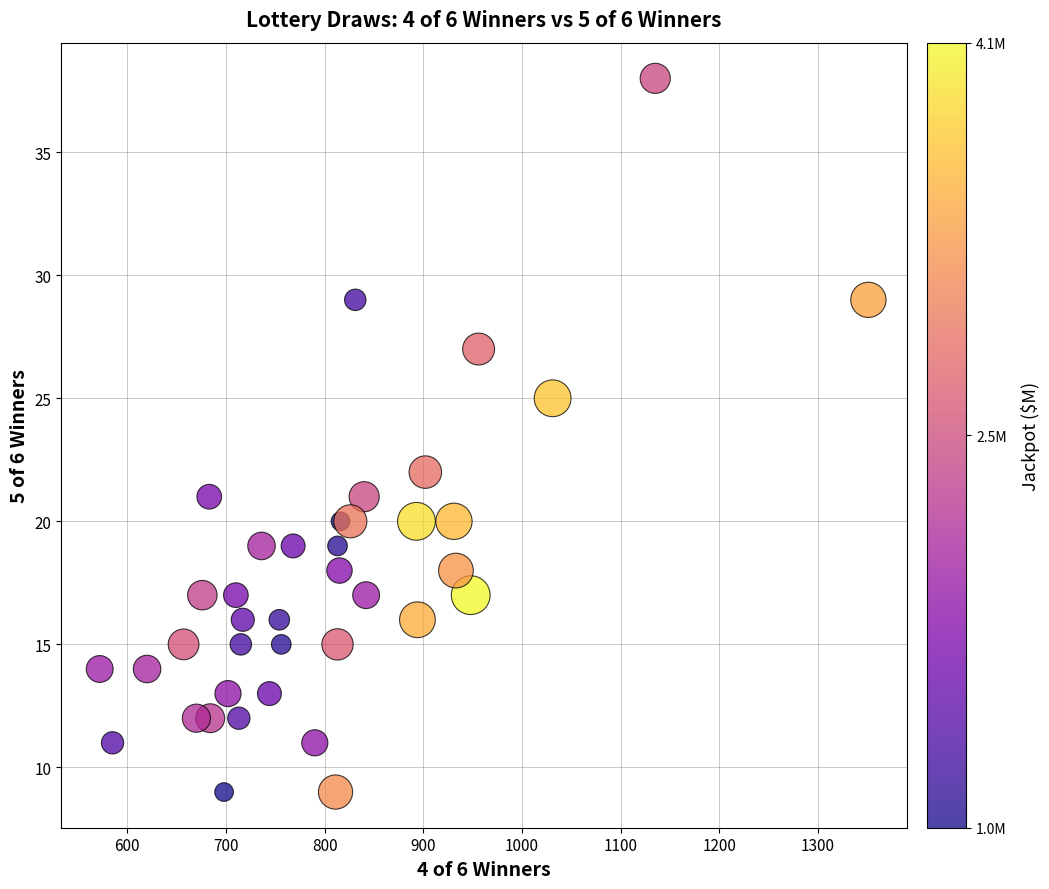

What is the range of Y values (max minus min)?

29